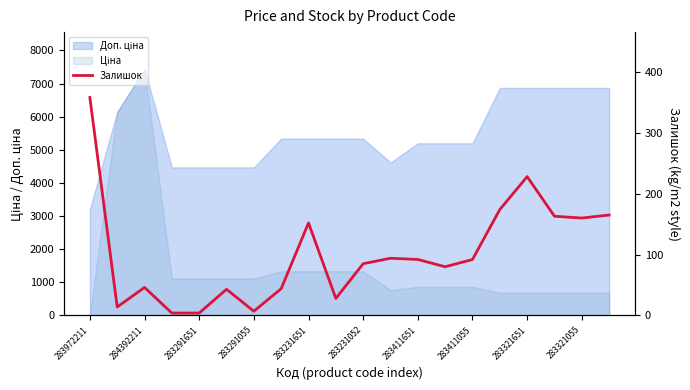

What is the ratio of the value at 15 to the value at 283231651?

43.5